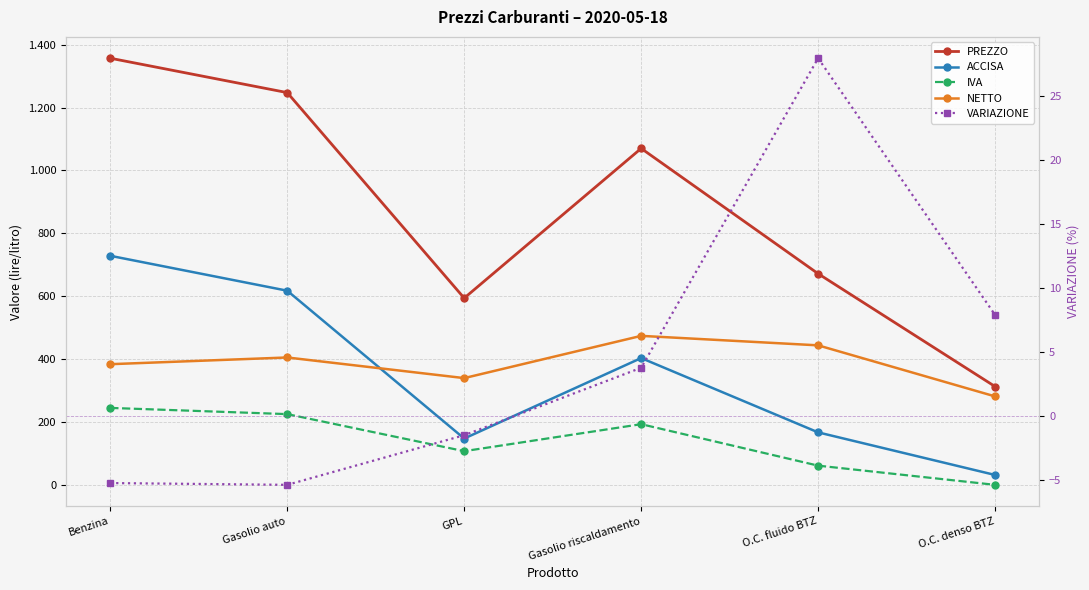

At which category is the sum across all series the highest?

Benzina